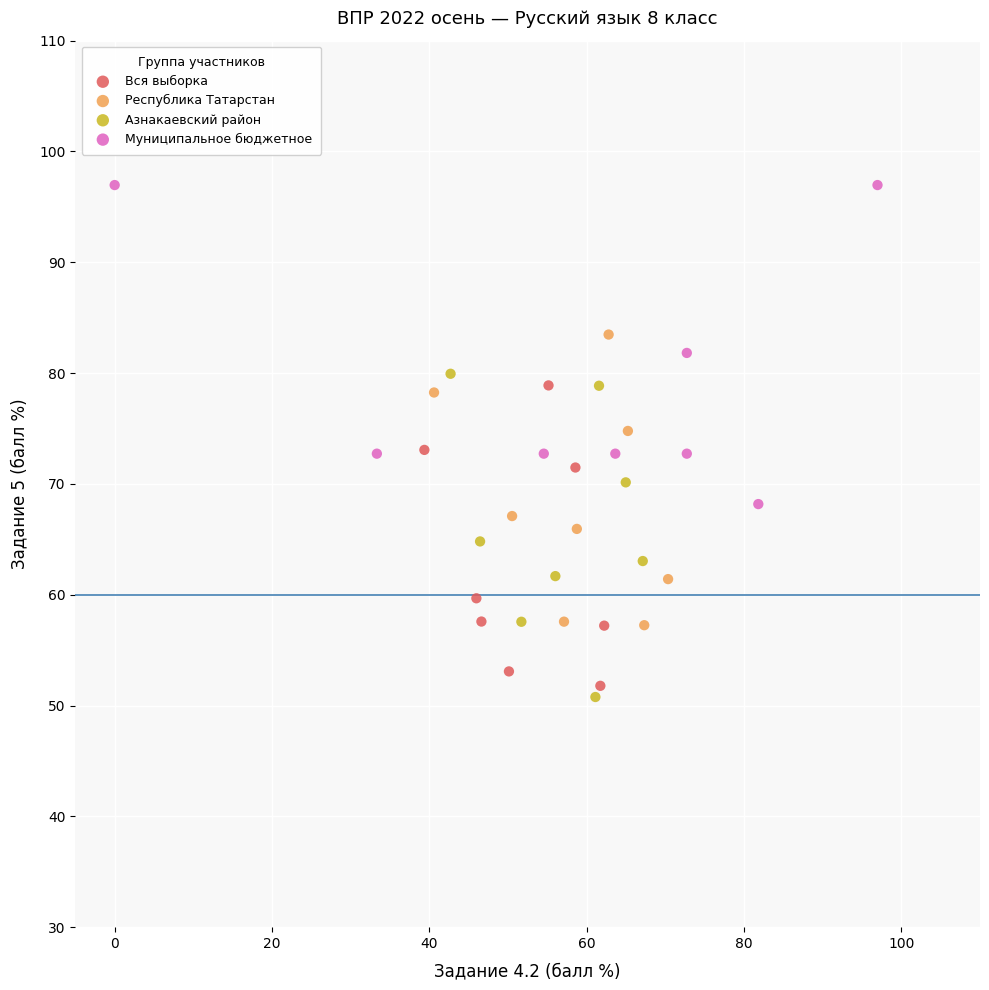

Which series contains the highest Y value?

Муниципальное бюджетное